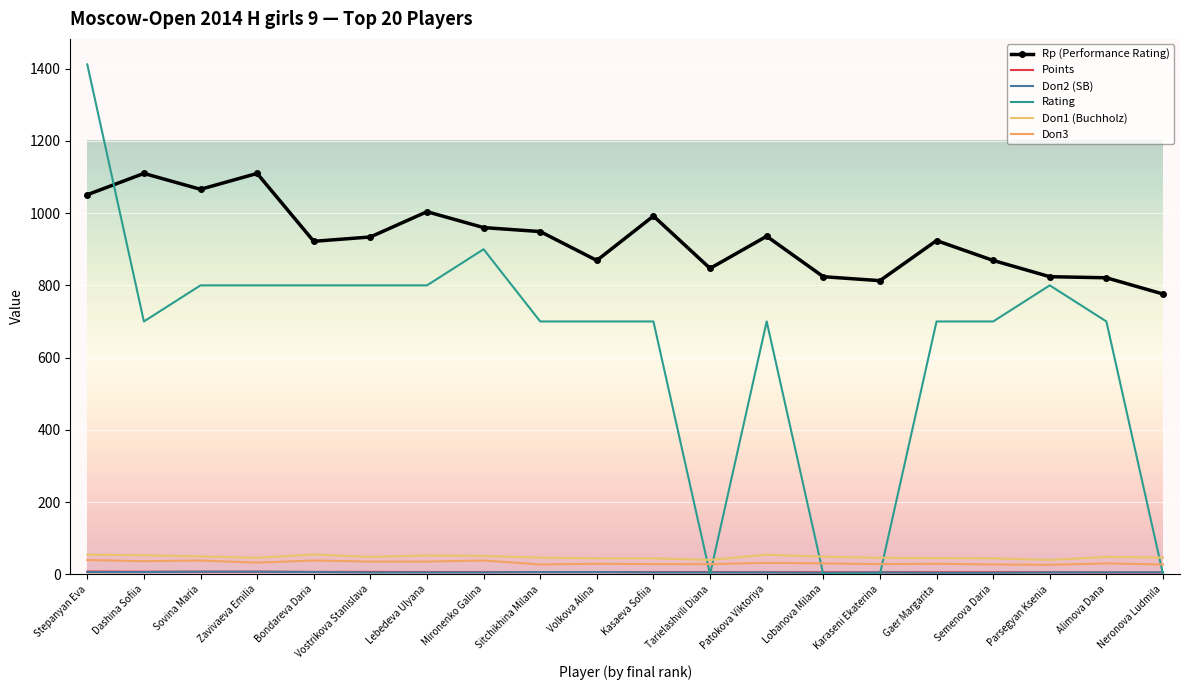

At which label does Doп2 (SB) reach its peak?

Sovina Maria